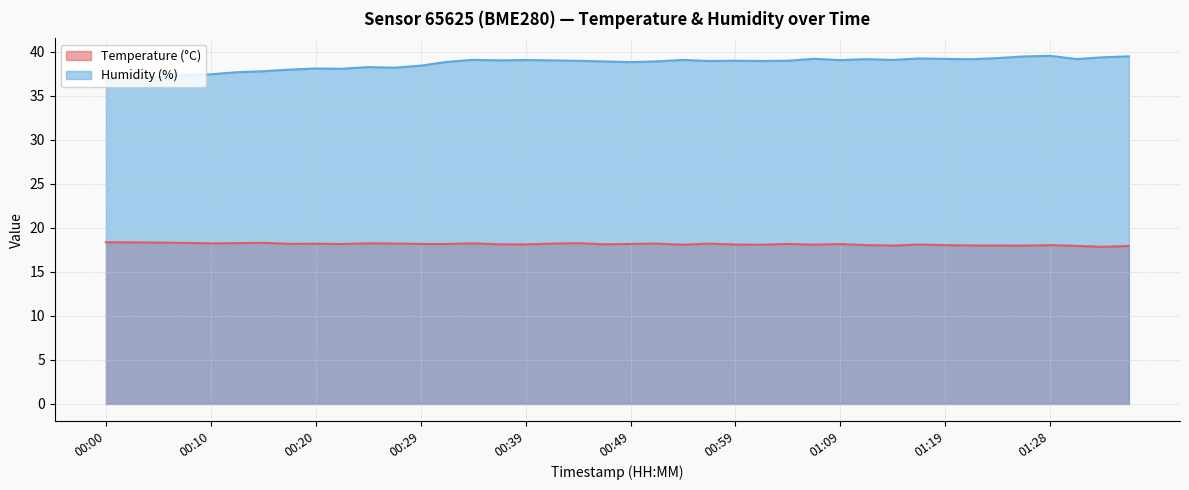

The value of Temperature (°C) at 01:19 is 18.0. True or false?

True